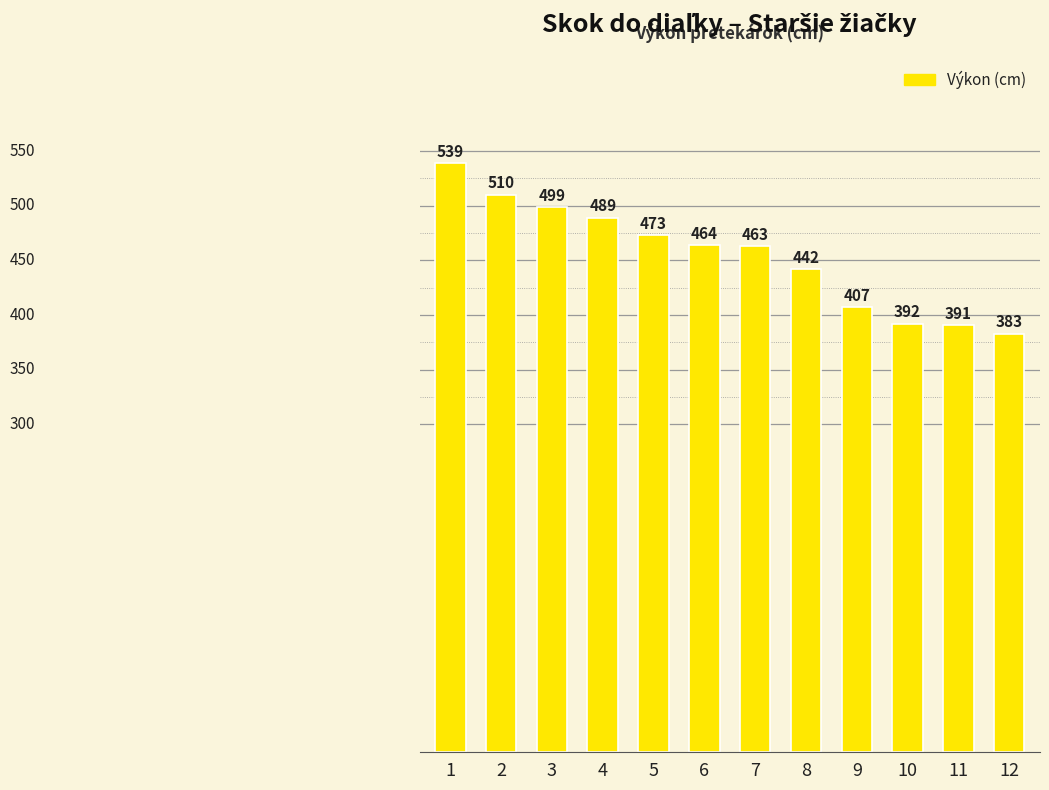

Are the bars horizontal?

No